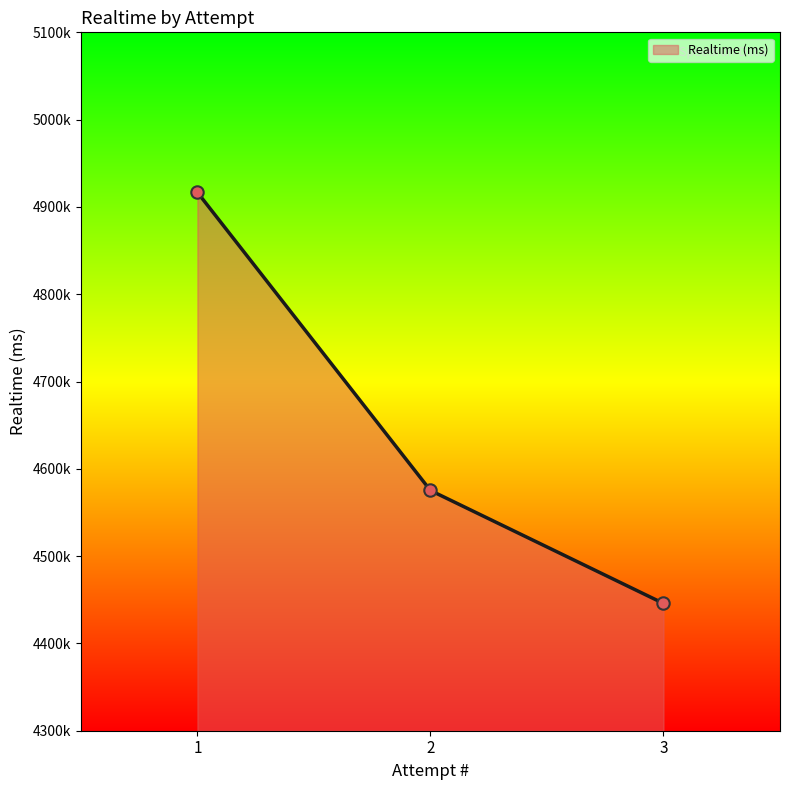

Which has a higher value, 2 or 1?

1